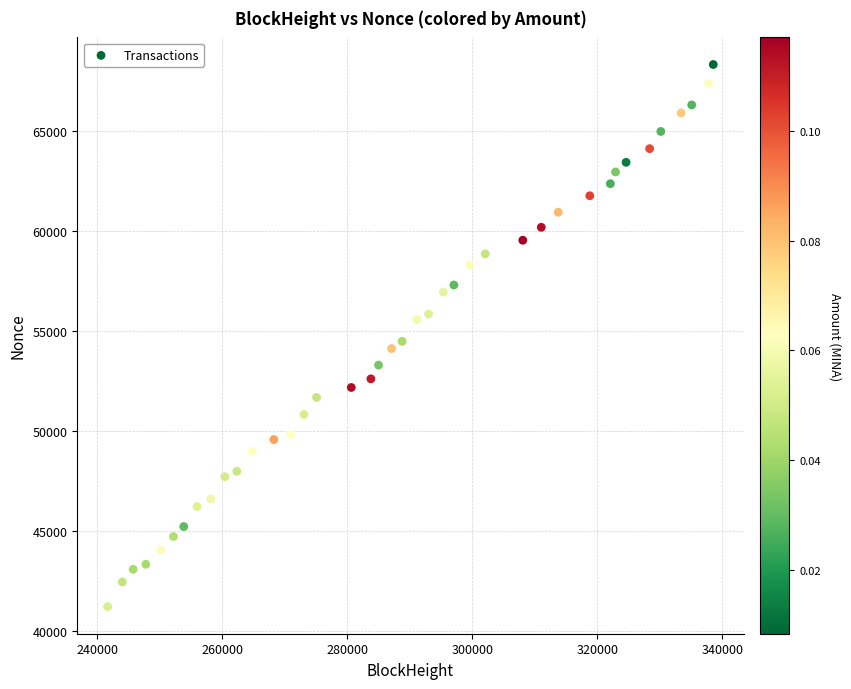

What is the range of X values (max minus min)?

96886